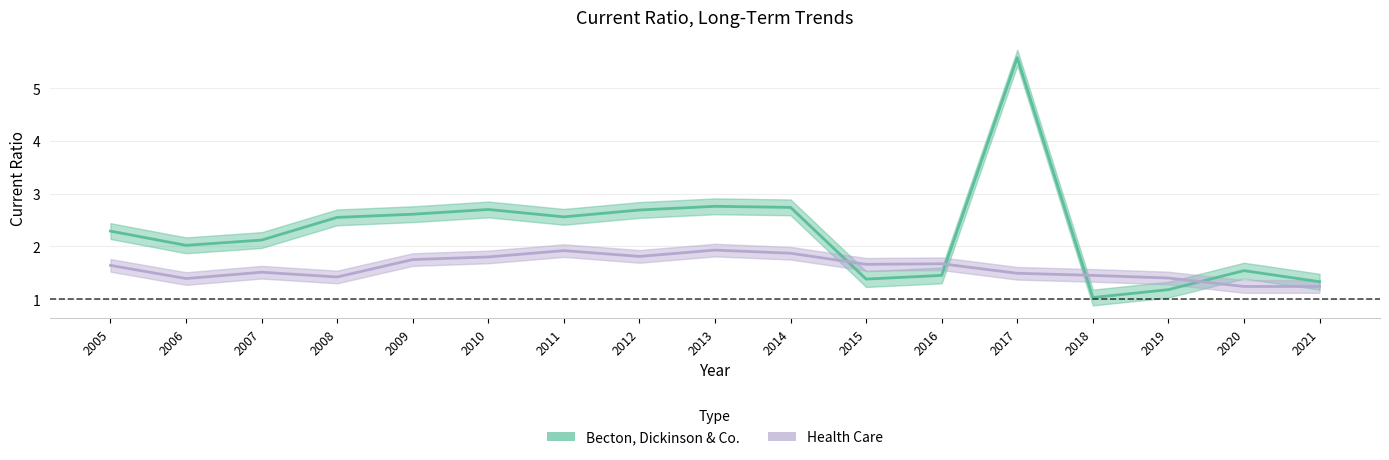

What is the value of the Health Care point at the 8th from the left?

1.9